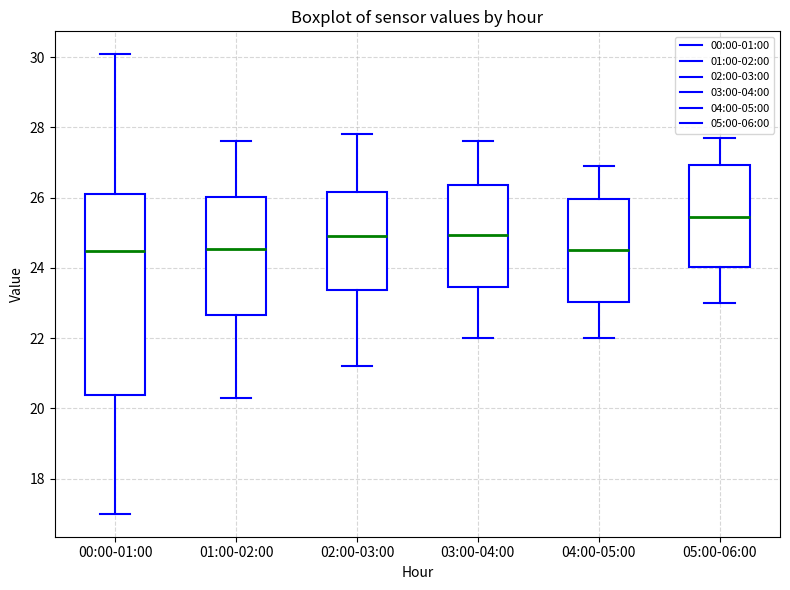

Which box is the tallest, from its lower edge to its upper edge?

00:00-01:00